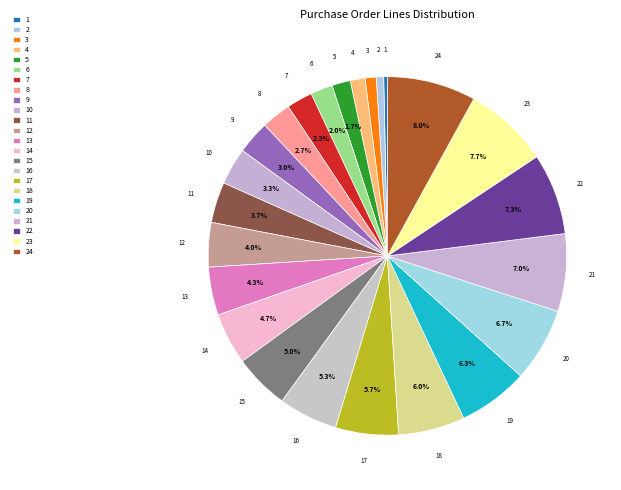

To the nearest percent, what percentage of the pie is 22?

7%